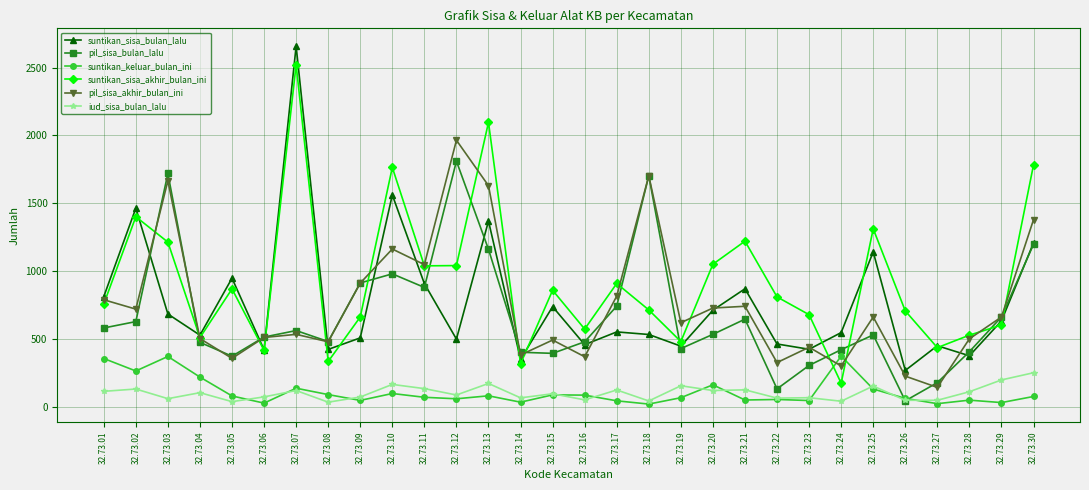

After their last crossing, which series has the higher values: pil_sisa_bulan_lalu or suntikan_sisa_akhir_bulan_ini?

suntikan_sisa_akhir_bulan_ini